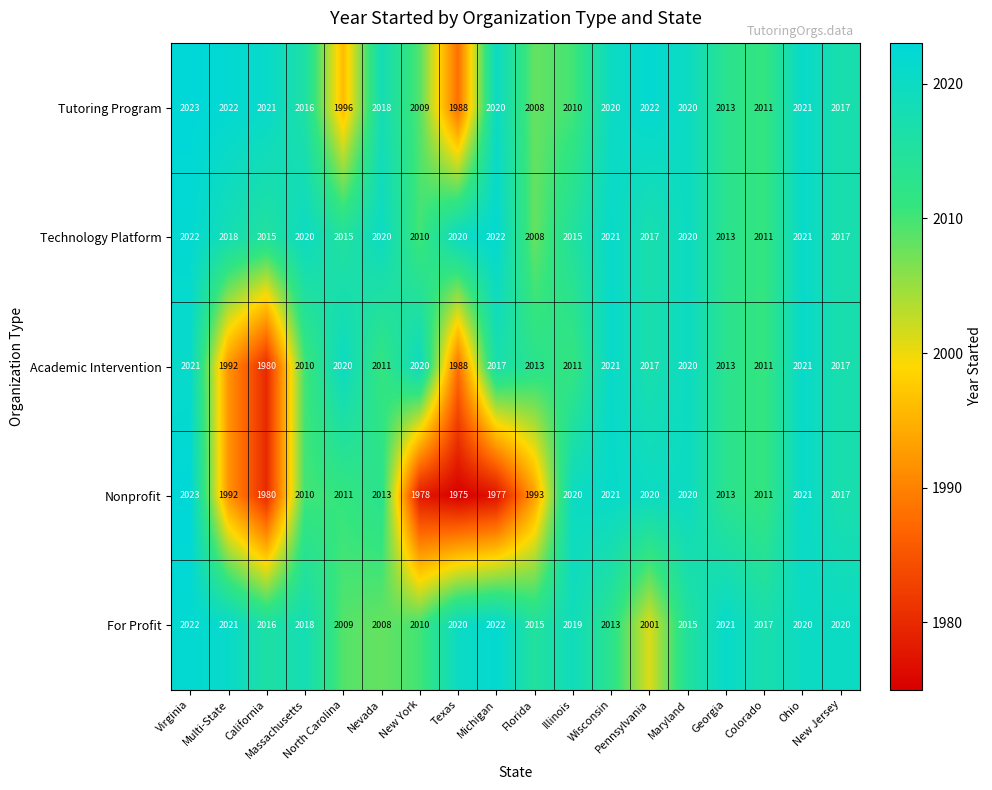

Which series has the largest total across all categories?

Technology Platform